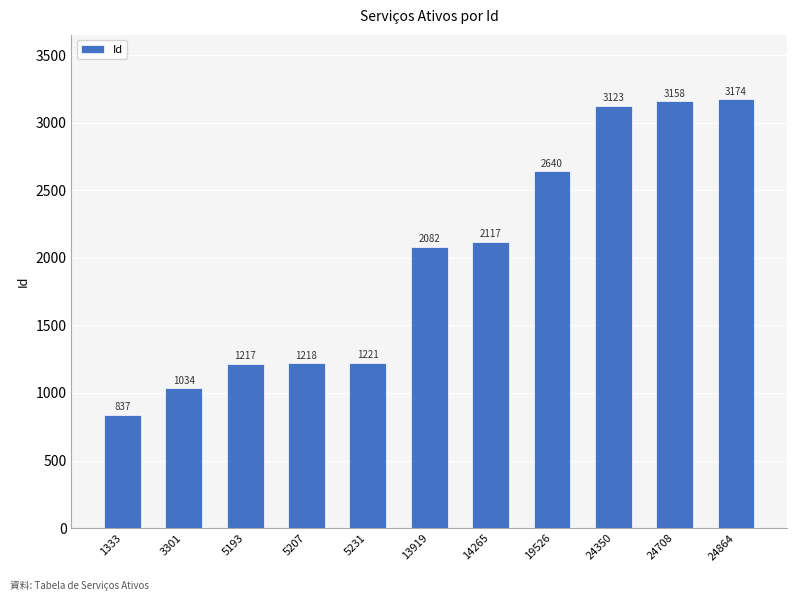

True or false: the data shows 3470 at 13919.

False